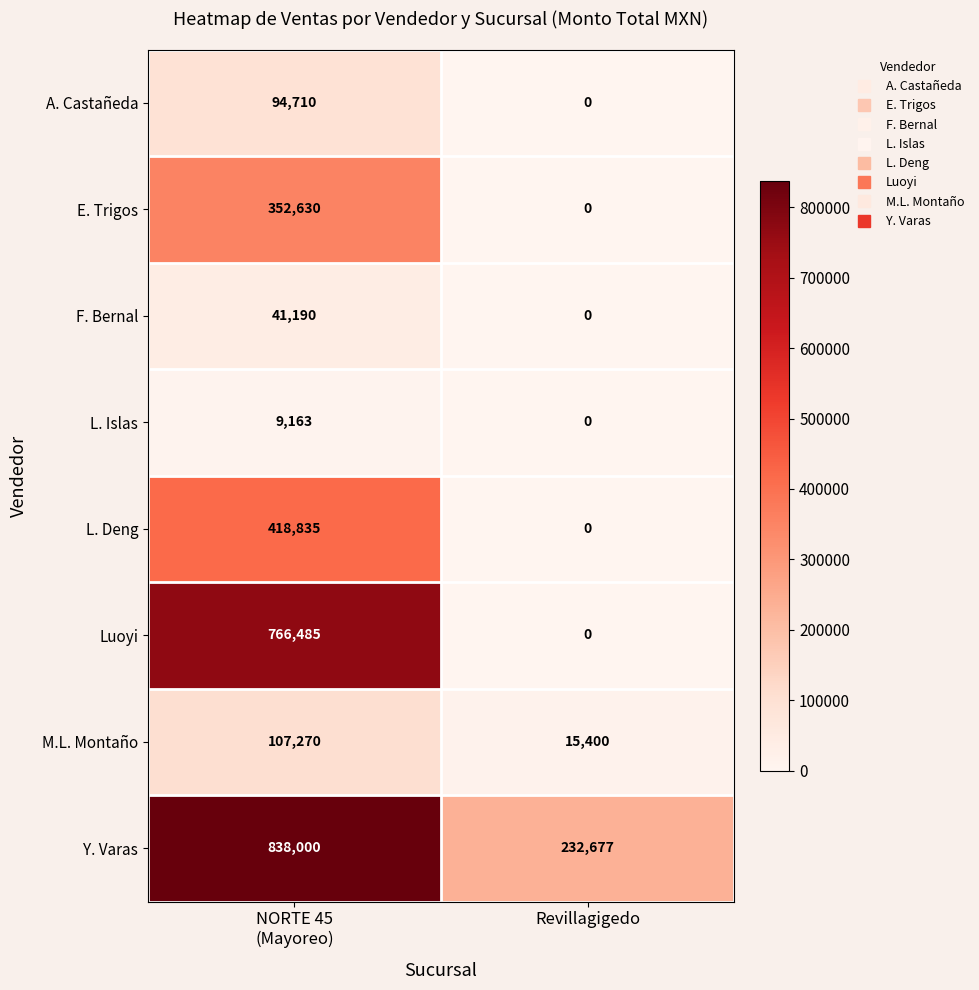

Which label corresponds to the smallest value in the chart?

Revillagigedo